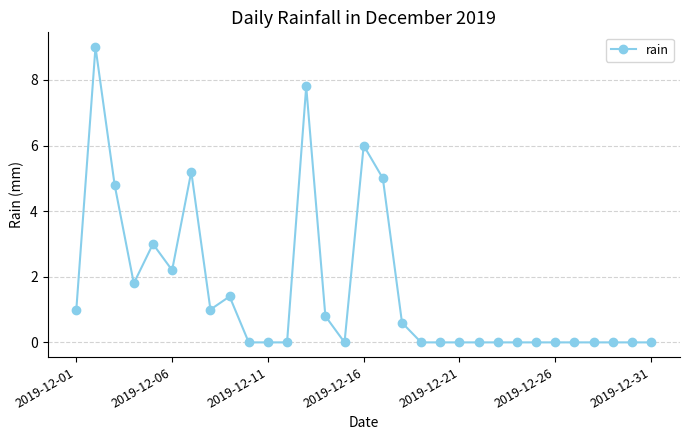

What is the difference between the maximum and minimum values?

9.0